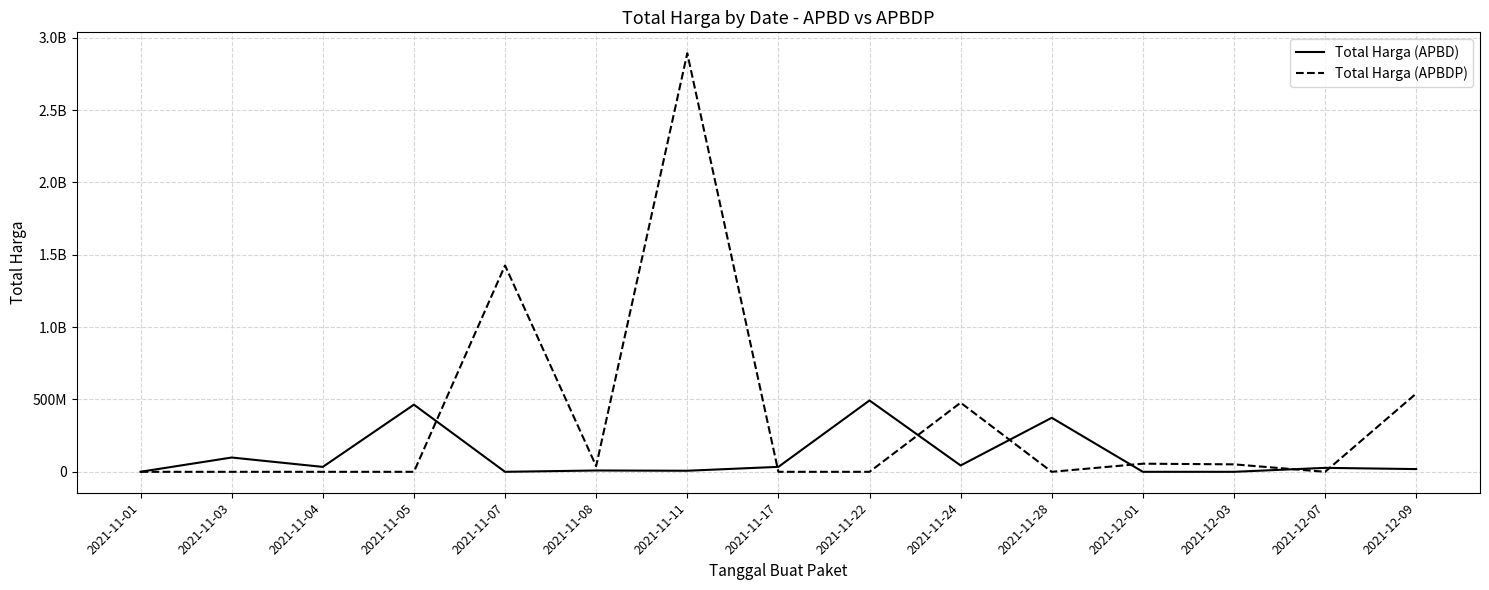

Which series changed the most between 2021-11-04 and 2021-11-05?

Total Harga (APBD)